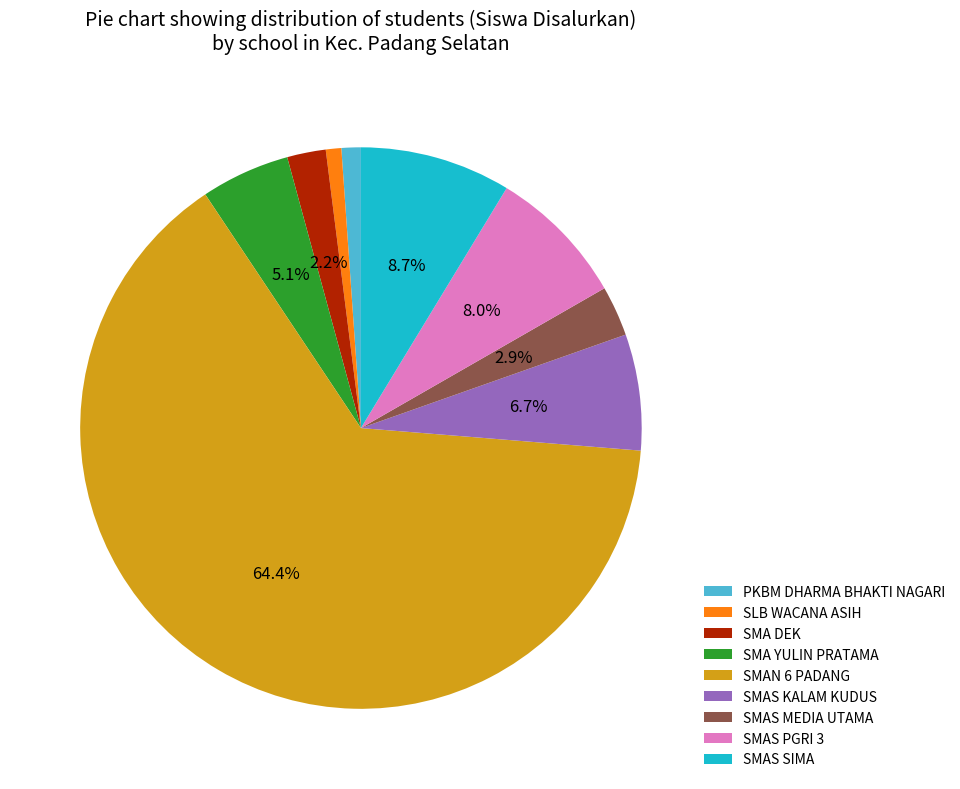

To the nearest percent, what is the combined percentage of SMA YULIN PRATAMA and PKBM DHARMA BHAKTI NAGARI?

6%